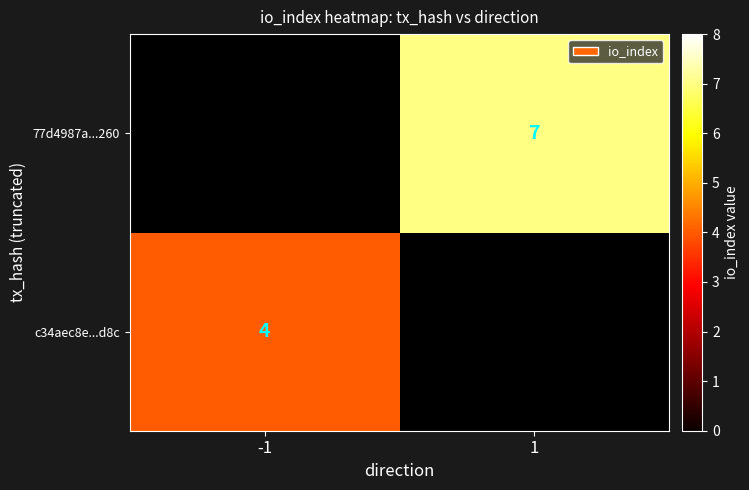

Is the value of 77d4987a...260 at 1 greater than the value of c34aec8e...d8c at -1?

Yes